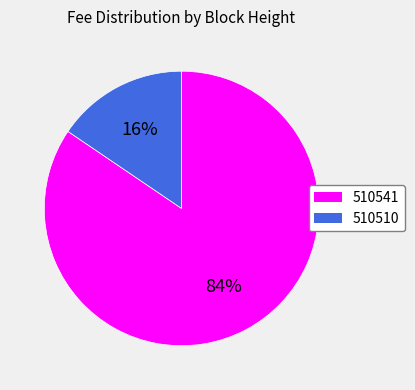

Count the number of slices in the pie.

2